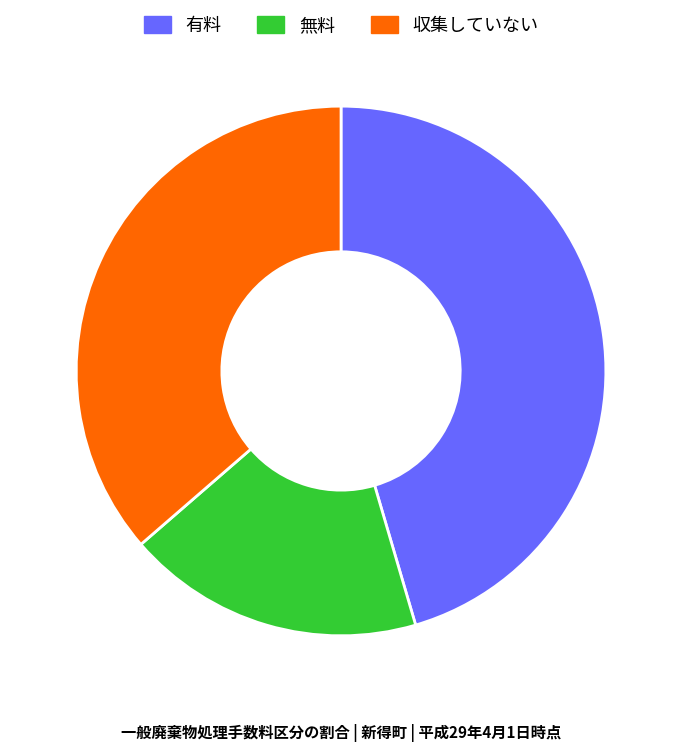

Which slice is the largest?

有料